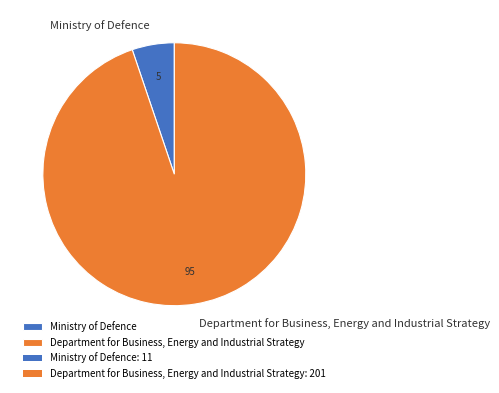

Which category accounts for the majority?

Department for Business, Energy and Industrial Strategy